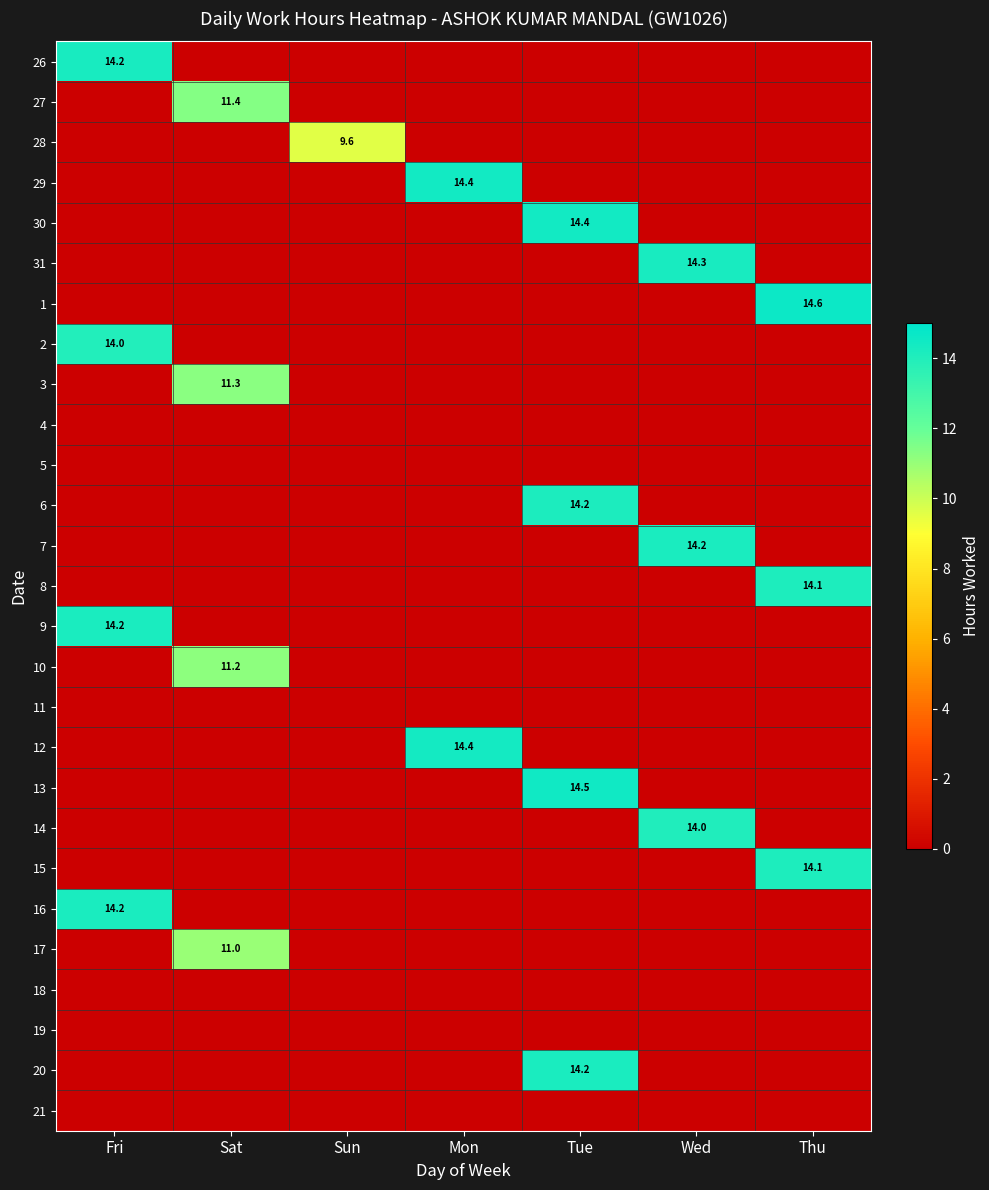

True or false: 30 has a value of 14.4 at Tue.

True